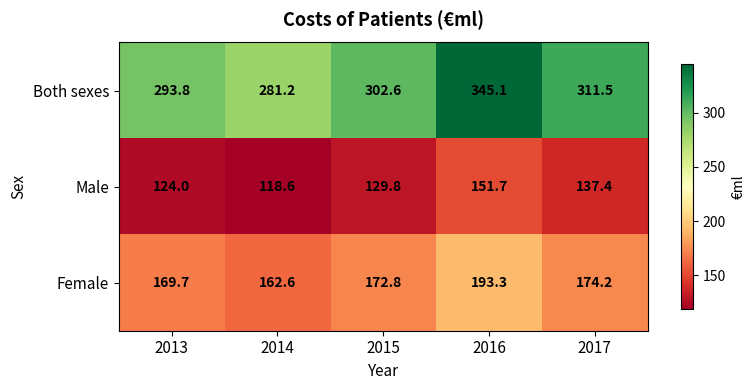

What is the difference between the second highest and second lowest values in the Female series?

4.5